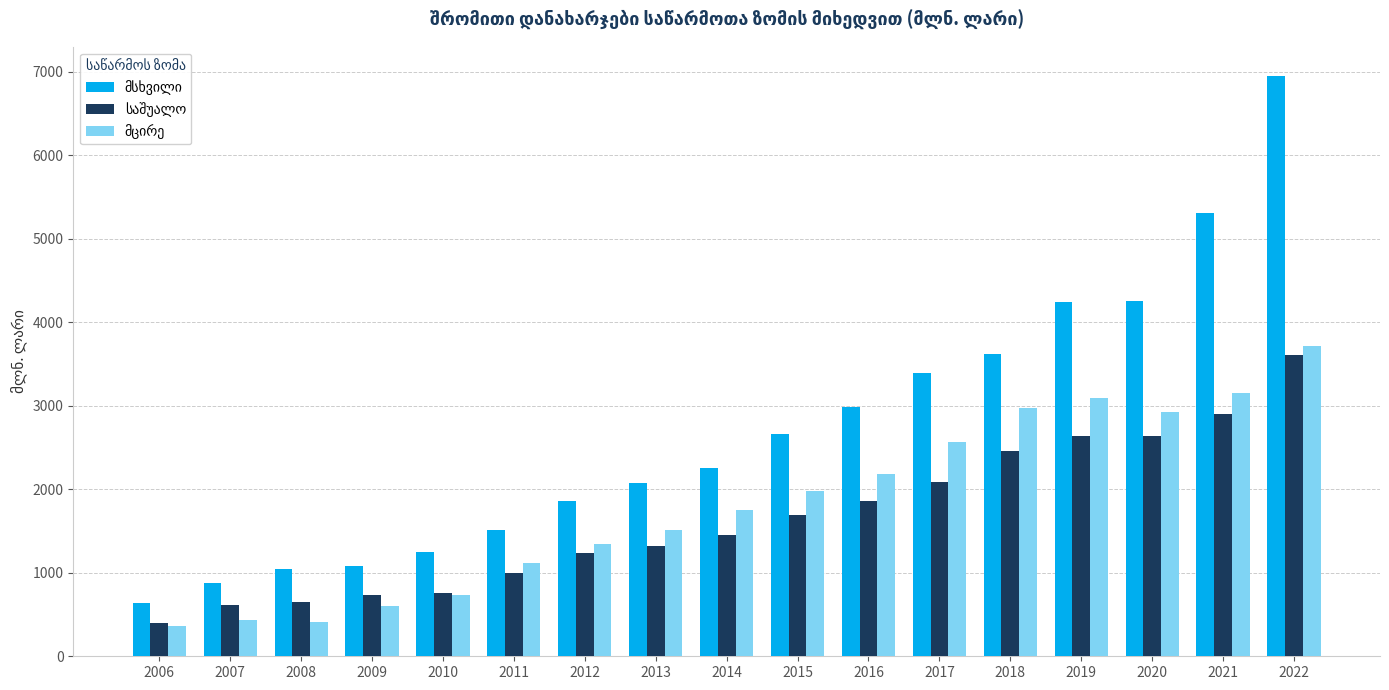

What is the spread (max minus min) of values at 2007?

437.7